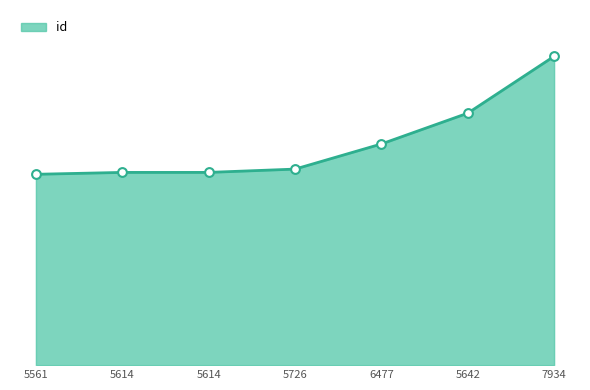

What is the change in value from 5561 to 5614?

+146